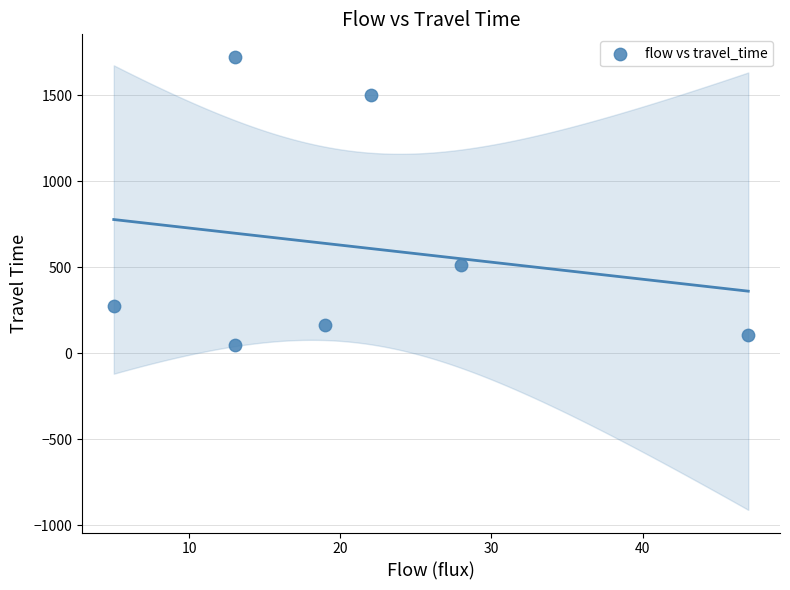

What Y value in the scatter plot is closest to 885?

513